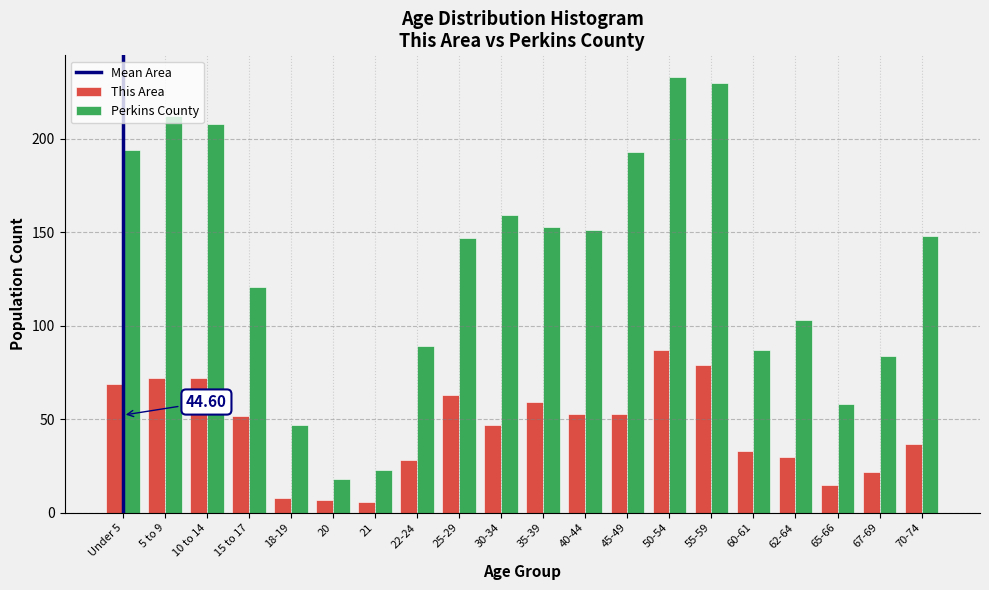

What is the sum of all Perkins County values?

2658